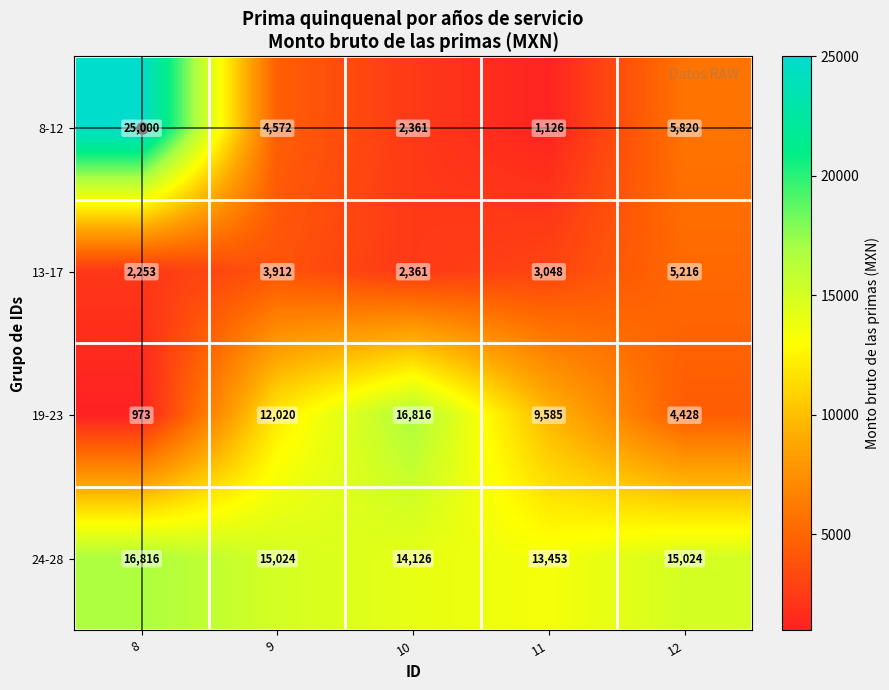

Count the 24-28 values in the range 14126 to 15024.

3